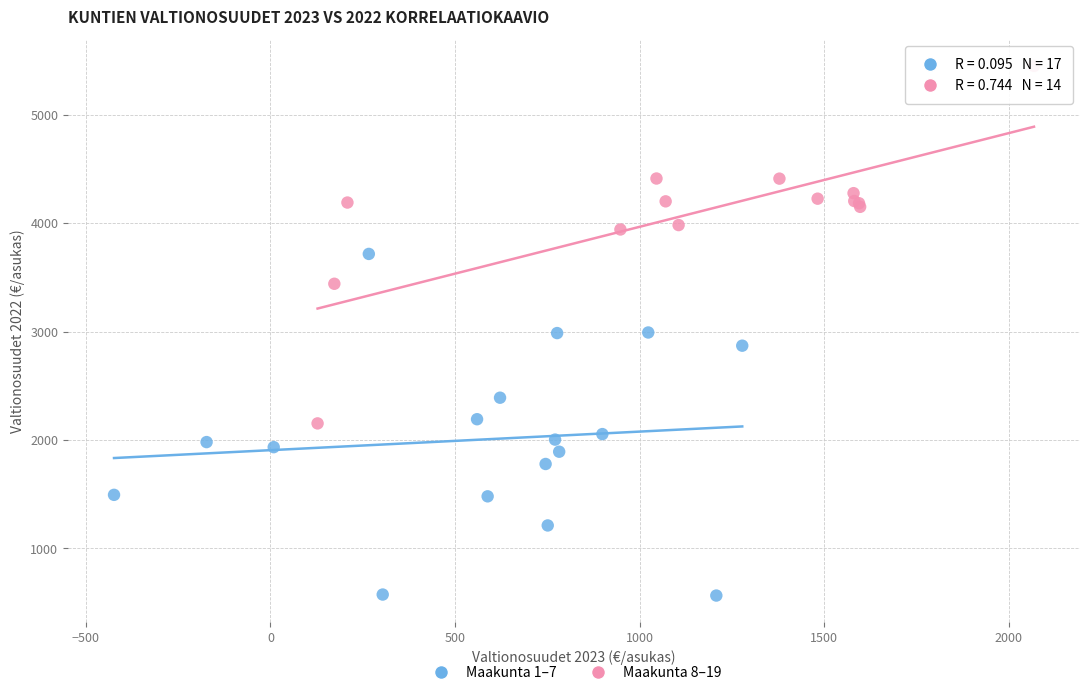

Which series reaches the maximum Y coordinate?

Maakunta 8–19